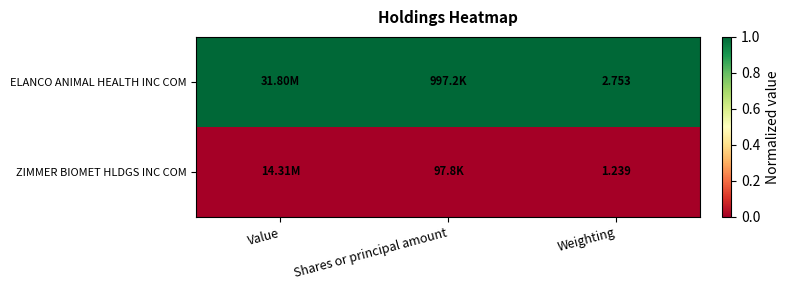

Rank the series at Weighting from lowest to highest value.

ZIMMER BIOMET HLDGS INC COM, ELANCO ANIMAL HEALTH INC COM